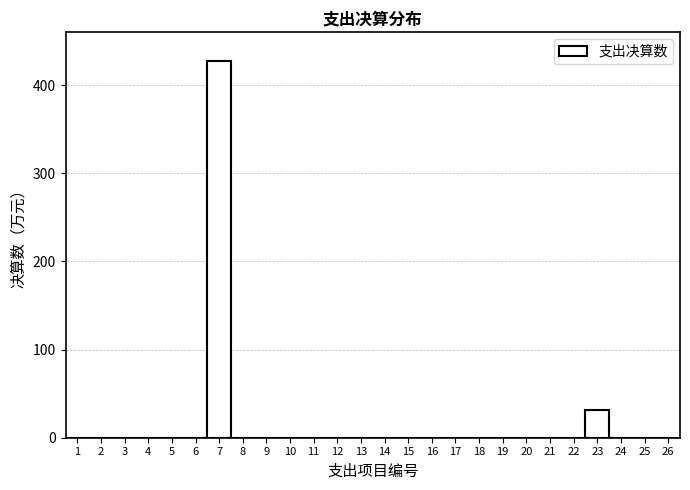

Reading right to left, extract all data points from this chart.

26=0.0	25=0.0	24=0.0	23=31.6	22=0.0	21=0.0	20=0.0	19=0.0	18=0.0	17=0.0	16=0.0	15=0.0	14=0.0	13=0.0	12=0.0	11=0.0	10=0.0	9=0.0	8=0.0	7=427.4	6=0.0	5=0.0	4=0.0	3=0.0	2=0.0	1=0.0